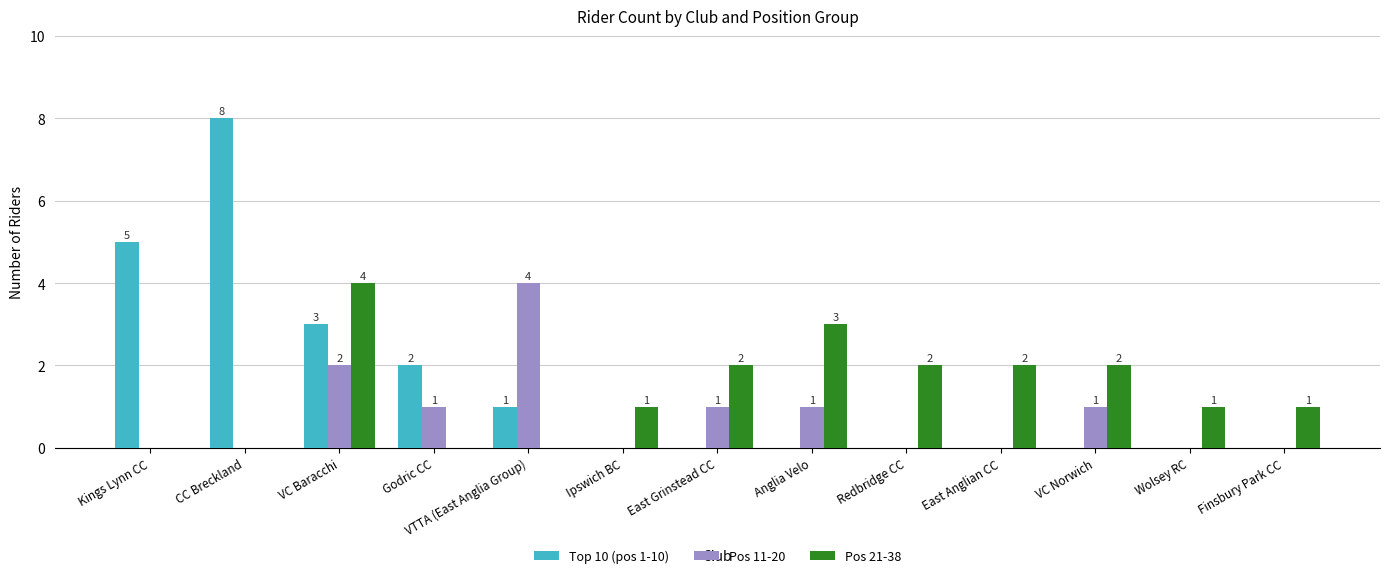

What is the total value across all series at VC Baracchi?

9